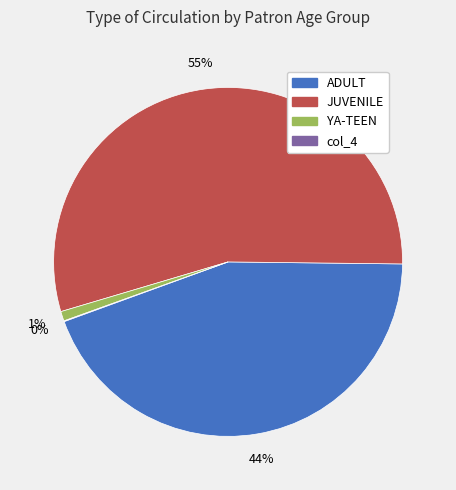

Do YA-TEEN and JUVENILE together represent more than half of the pie?

Yes